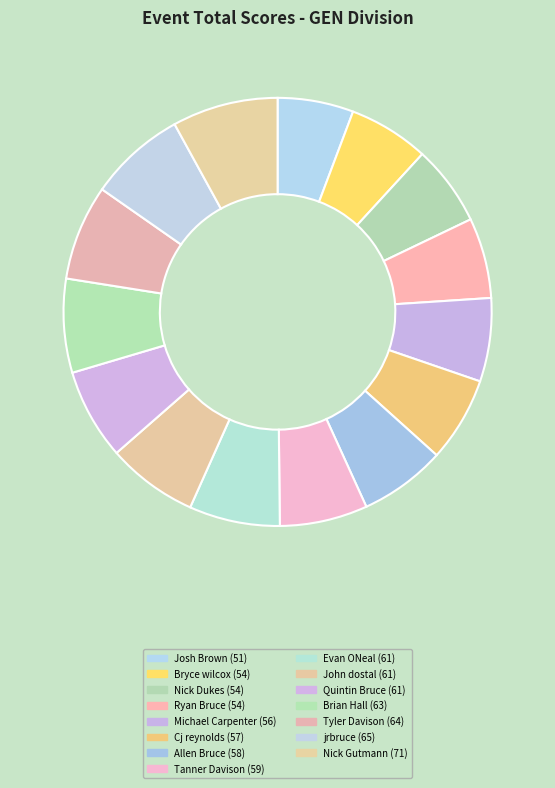

How many segments does this pie chart have?

15